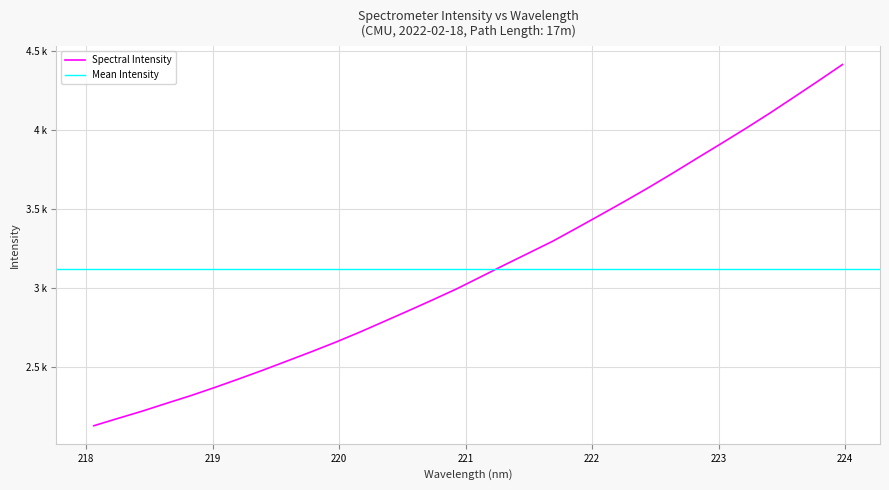

True or false: the data shows 4012.7 at 223.2172.

True